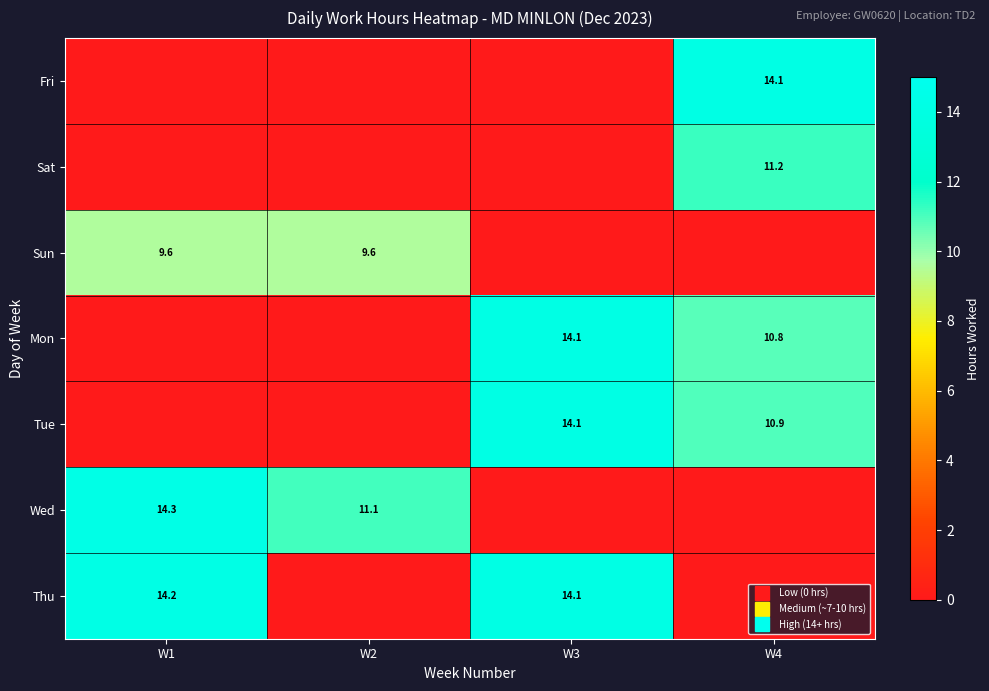

At which category does the chart reach its minimum across all series?

W1